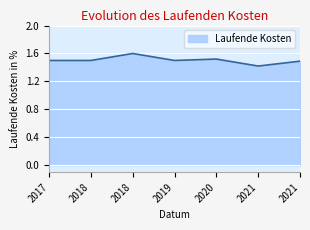

Does the chart display data point markers on the line(s)?

No